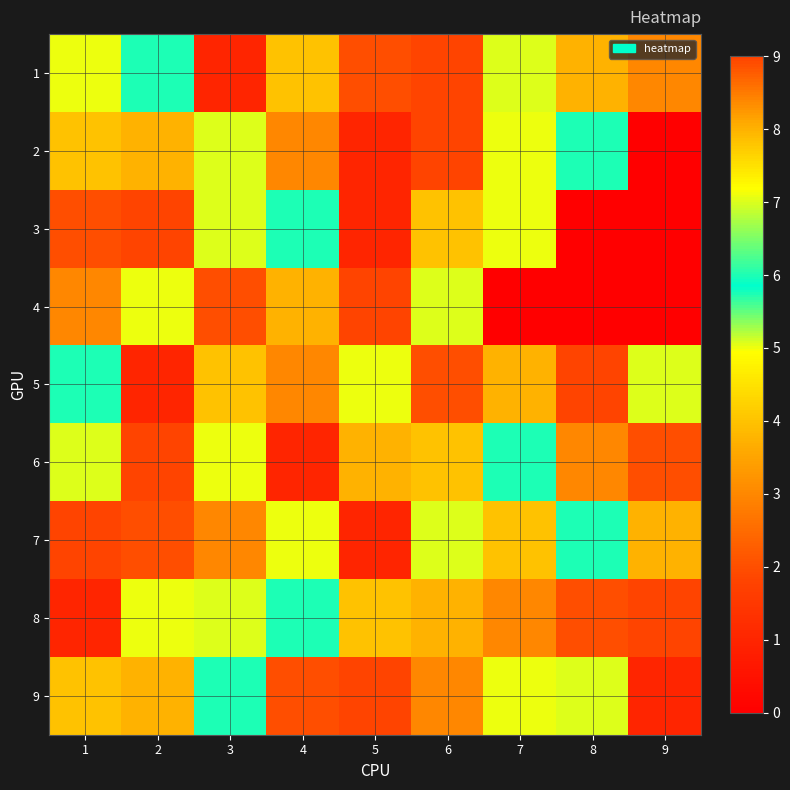

At which category does the chart reach its minimum across all series?

9